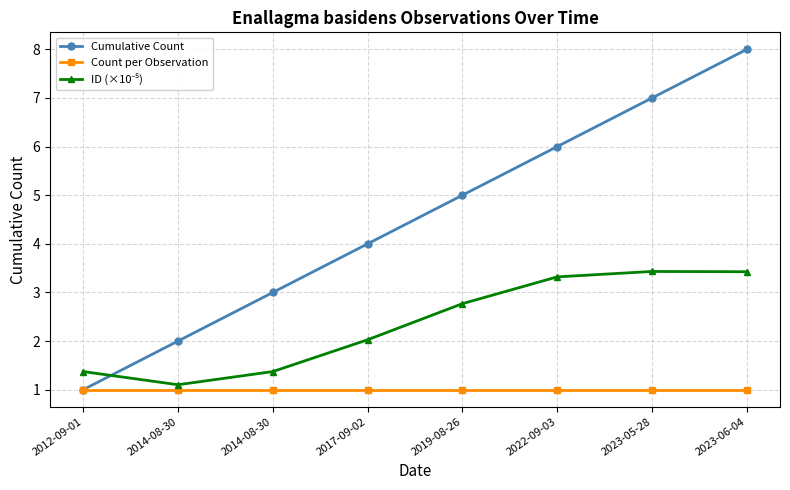

At which label does ID (×10⁻⁵) first exceed 2?

2017-09-02